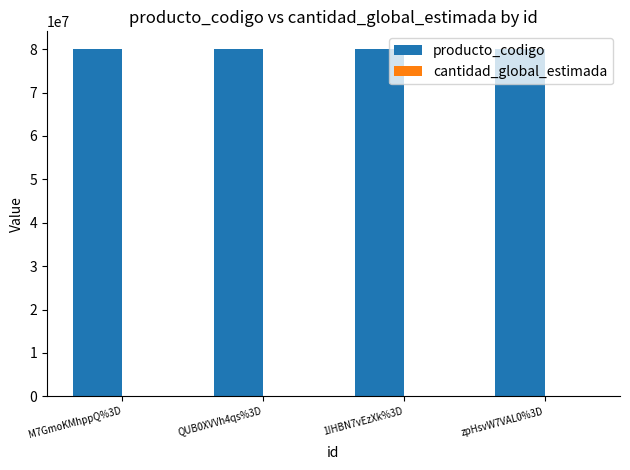

What is the spread (max minus min) of values at QUB0XVVh4qs%3D?

80101506